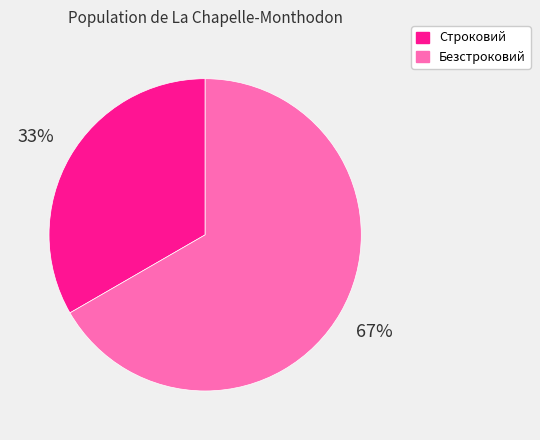

Combined, do Строковий and Безстроковий account for over 50%?

Yes